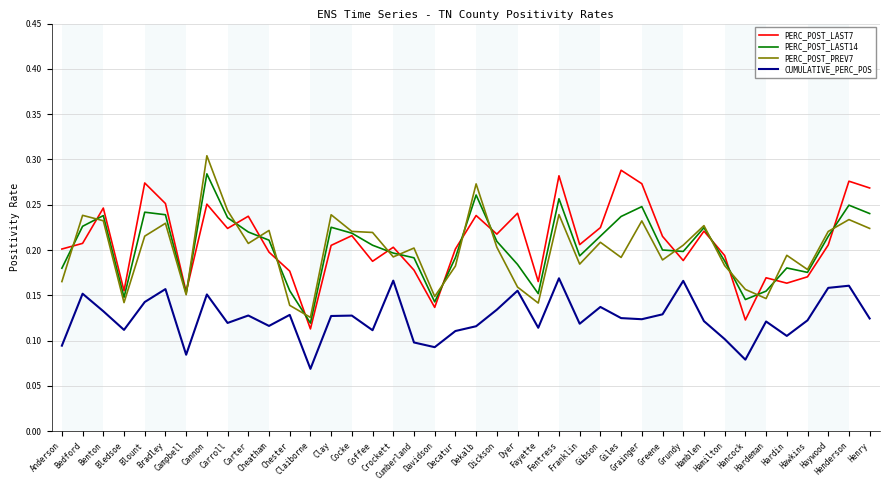

Does the chart have visible grid lines?

Yes